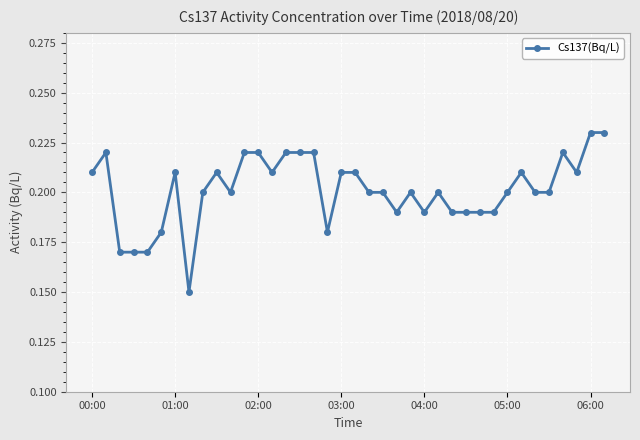

Count the number of categories in the chart.

38